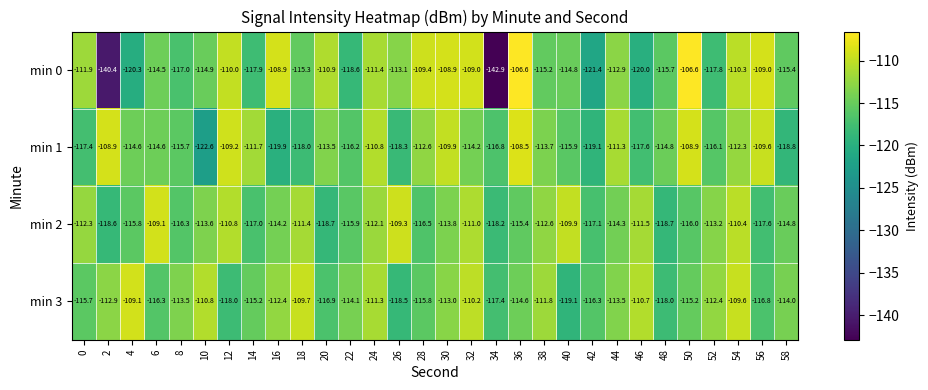

At which category does the chart reach its minimum across all series?

34